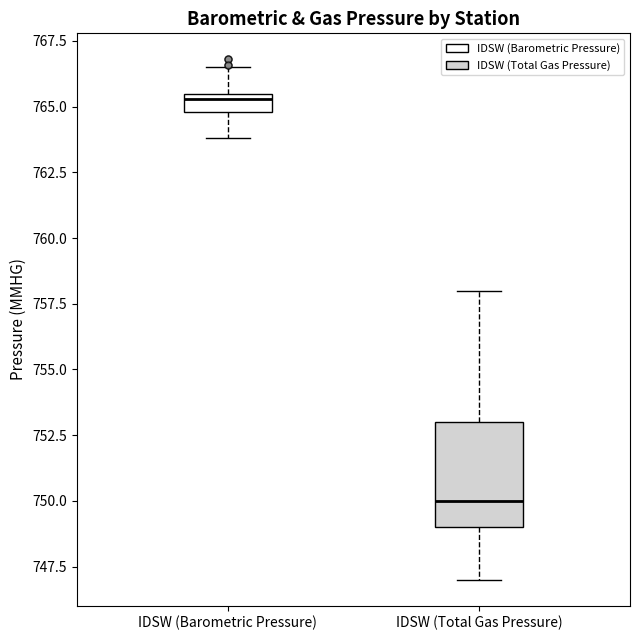

Where is the upper edge of the box for IDSW (Barometric Pressure) on the y-axis? The values are not printed on the chart, so give them approximately, as read against the axis.

765.5